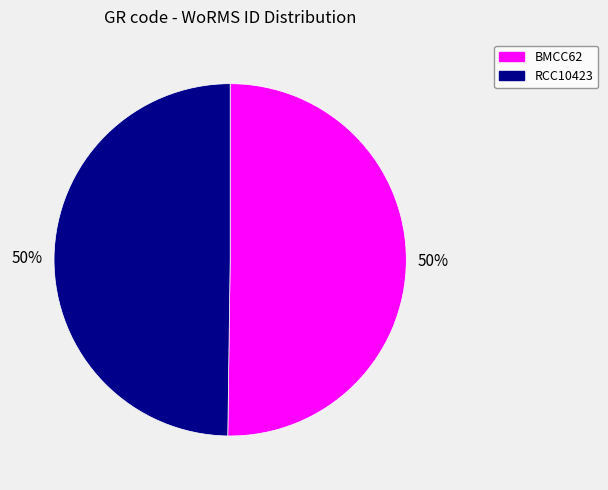

Is the sum of BMCC62 and RCC10423 greater than half?

Yes